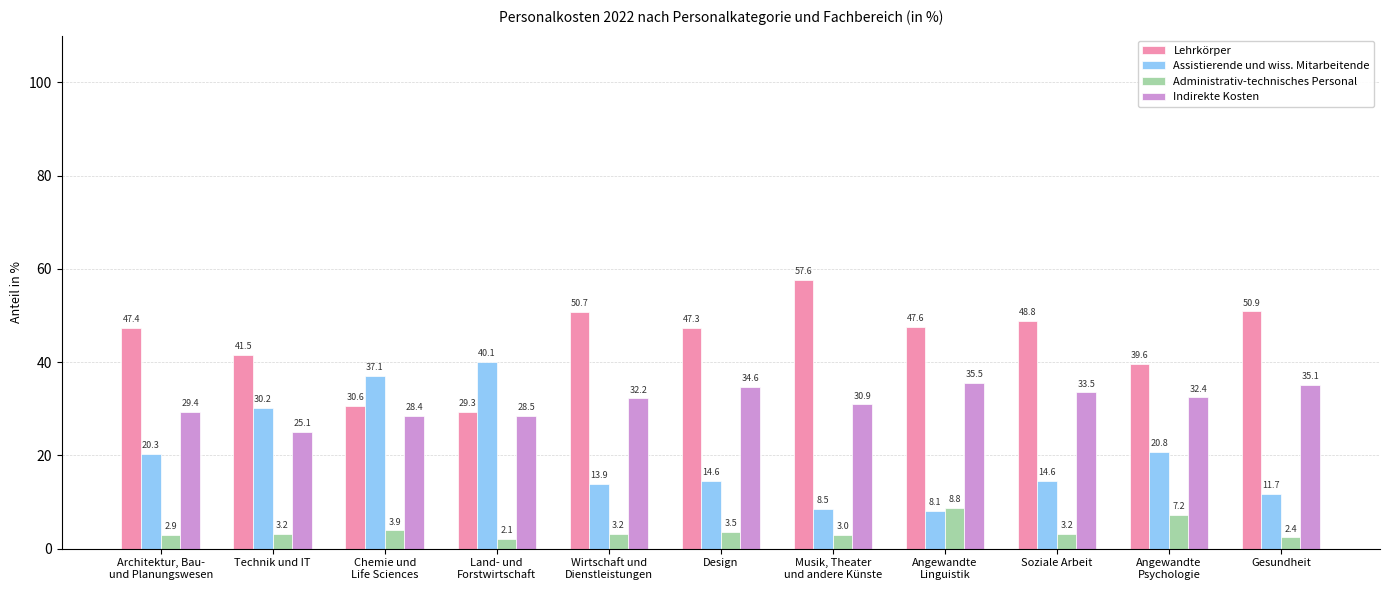

What is the value of the Indirekte Kosten bar at the 10th from the left?

32.4